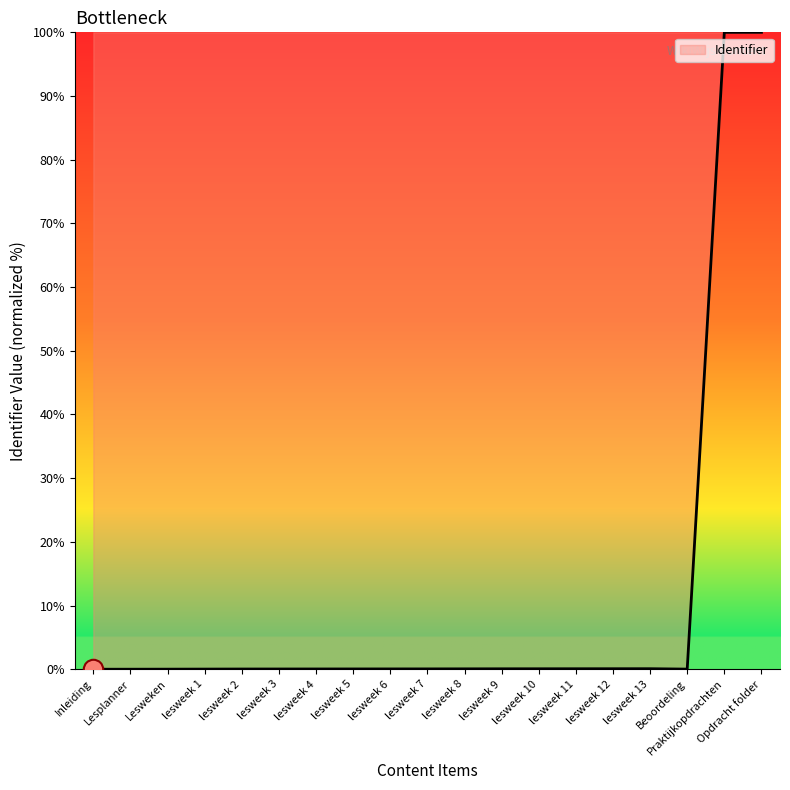

Does the chart have visible grid lines?

No